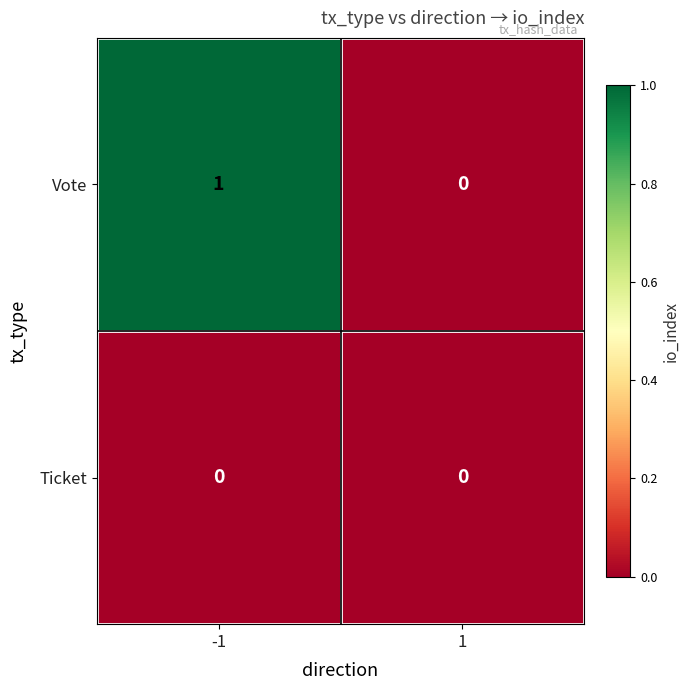

Reading right to left, what are all the values shown in this chart?

Vote: 0	1
Ticket: 0	0